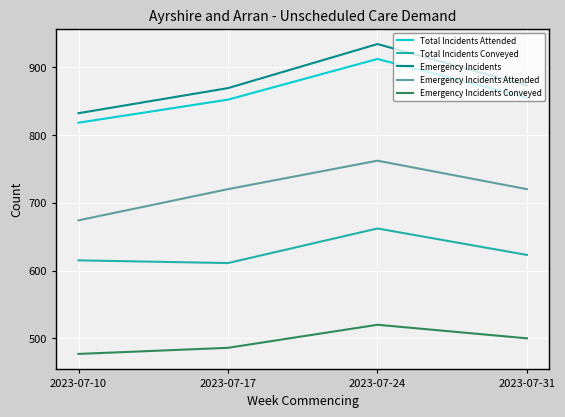

Read the Total Incidents Conveyed value at 2023-07-31.

623